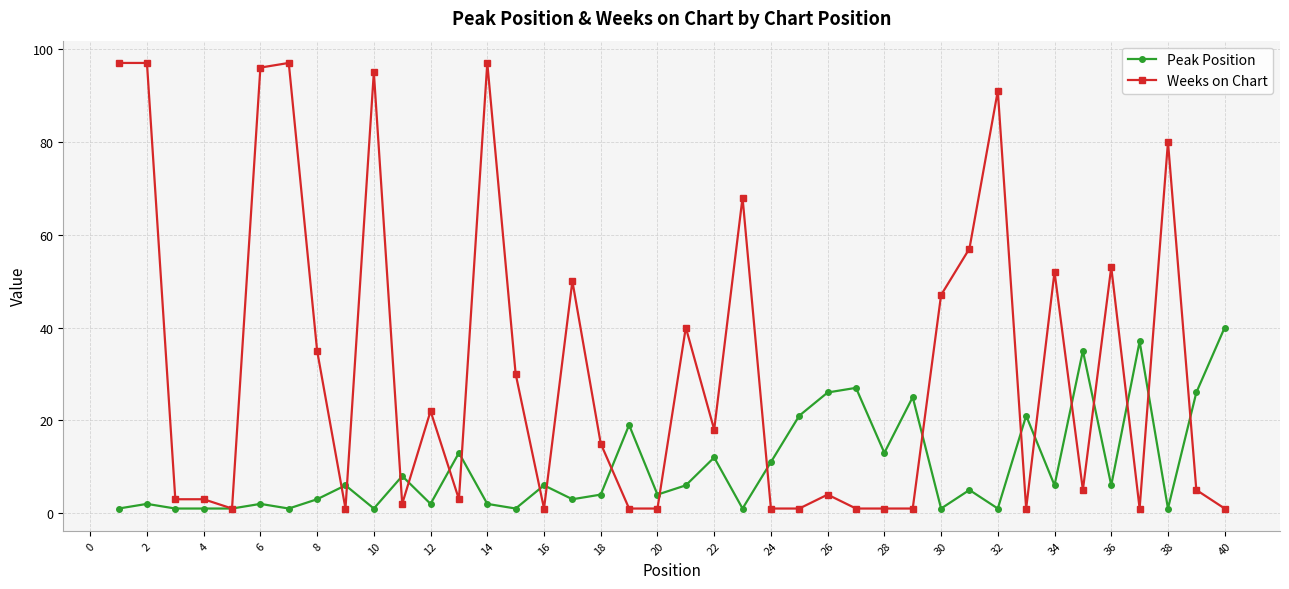

Which series has the largest range (max minus min)?

Weeks on Chart